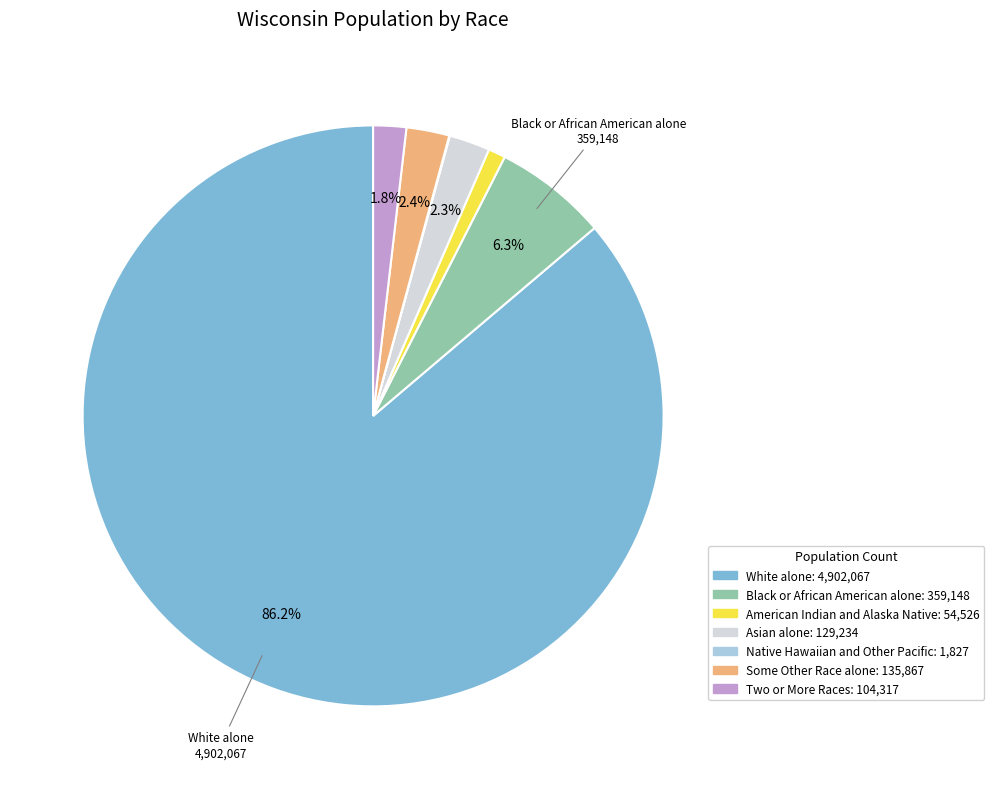

Which has a higher value, White alone or Some Other Race alone?

White alone